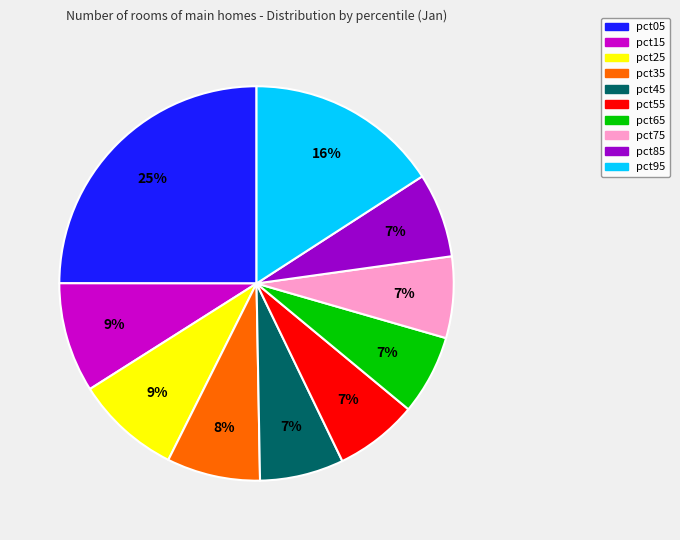

Does pct35 represent more than half of the total?

No